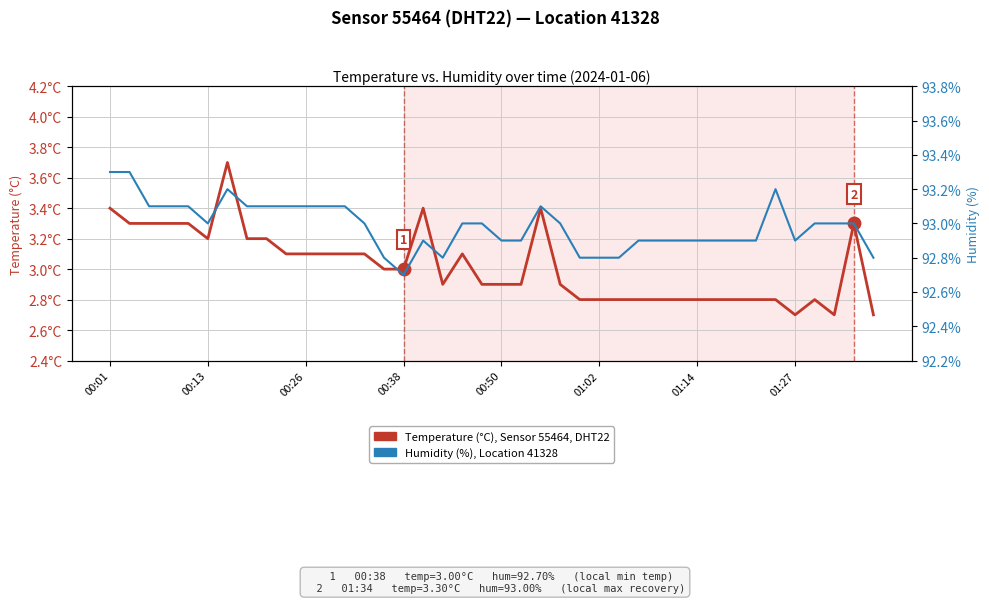

True or false: Humidity (%), Location 41328 has a value of 138.2 at 34.

False